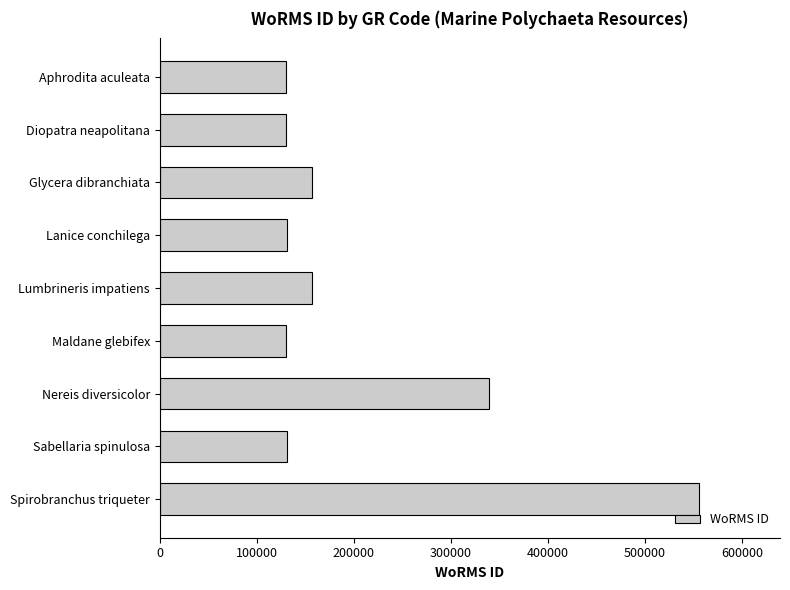

How many bars are there in total?

9